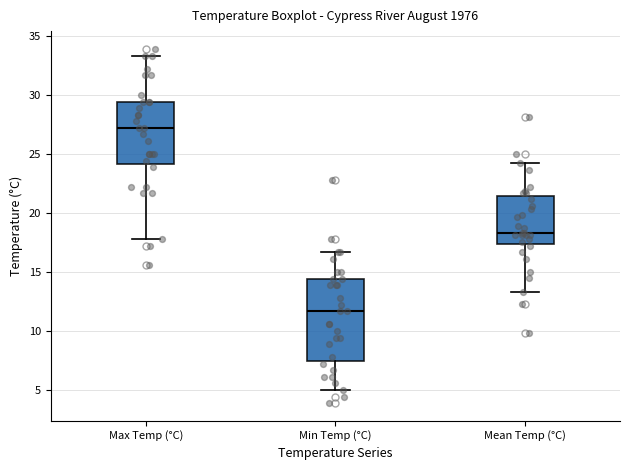

Where is the upper edge of the box for Min Temp (°C) on the y-axis? The values are not printed on the chart, so give them approximately, as read against the axis.

14.5